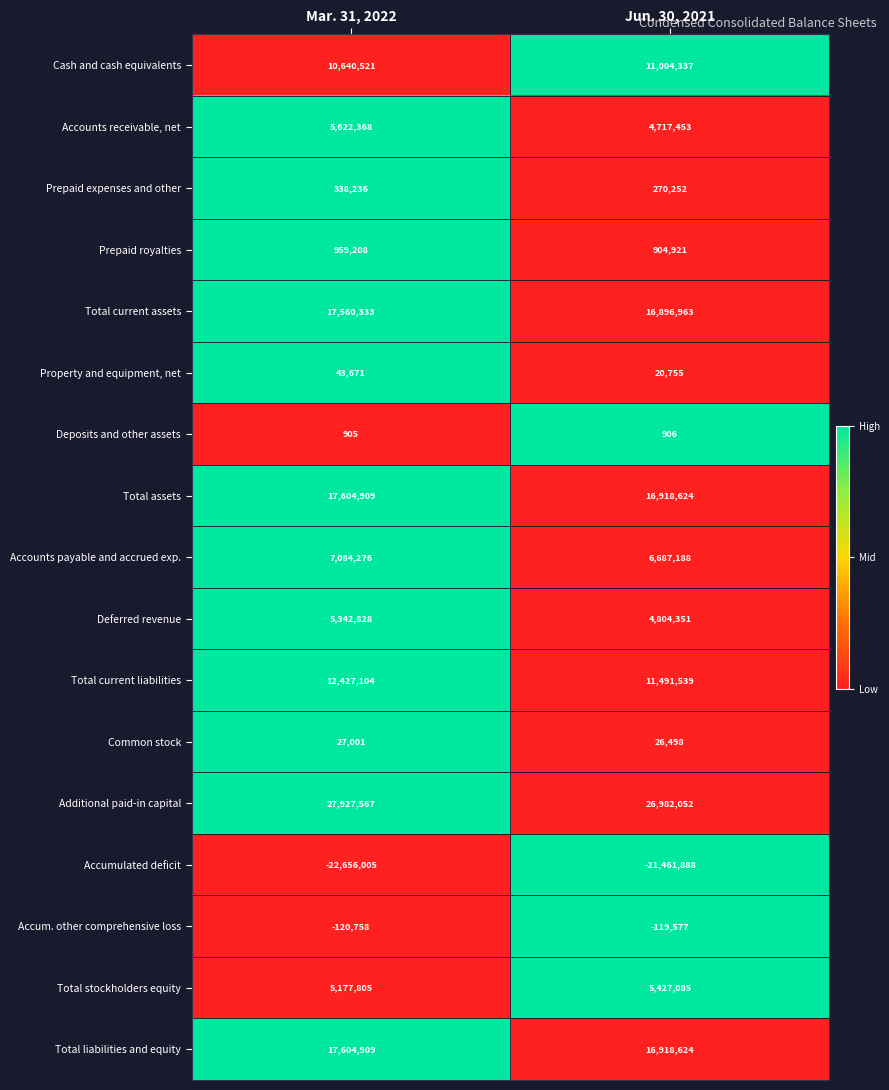

Is it true that Total liabilities and equity equals 9188576 at Jun. 30, 2021?

False